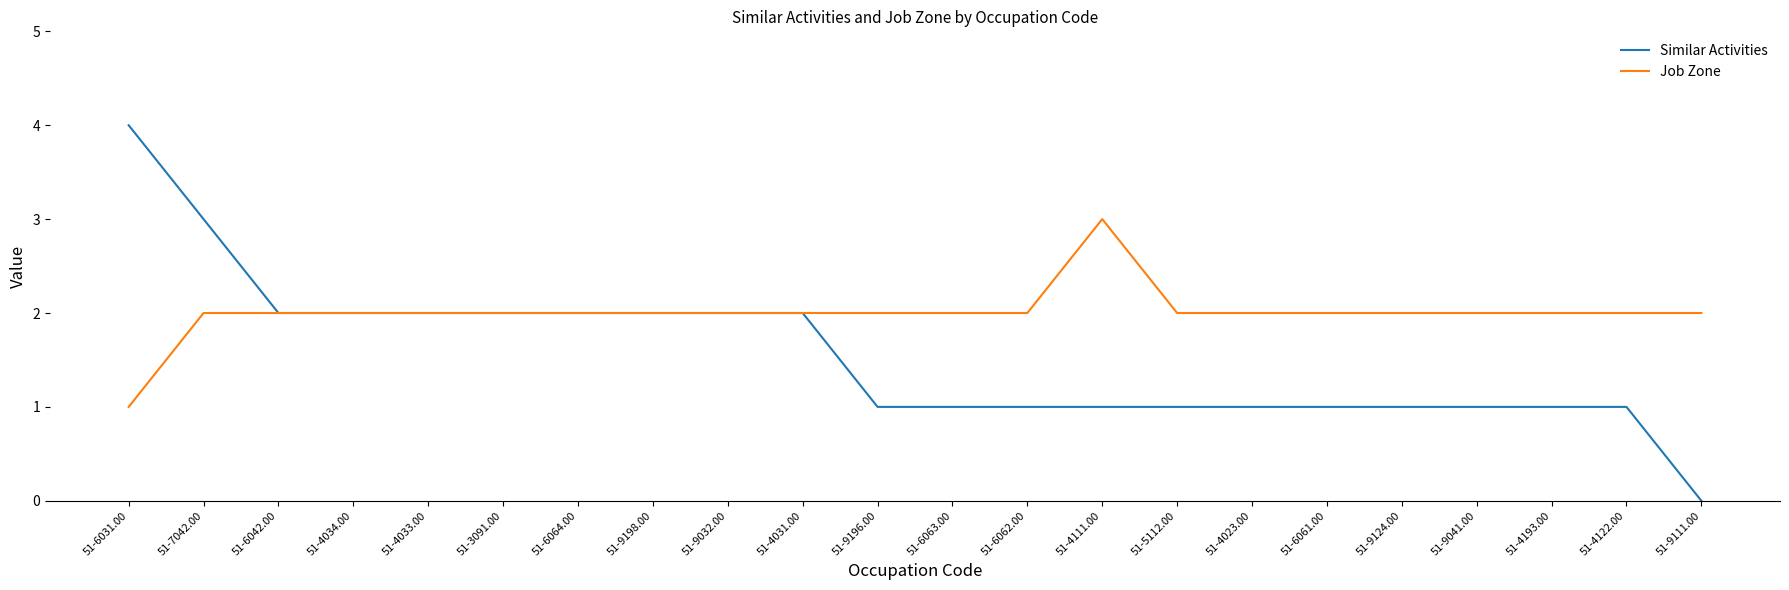

What position from the right is 51-7042.00?

21